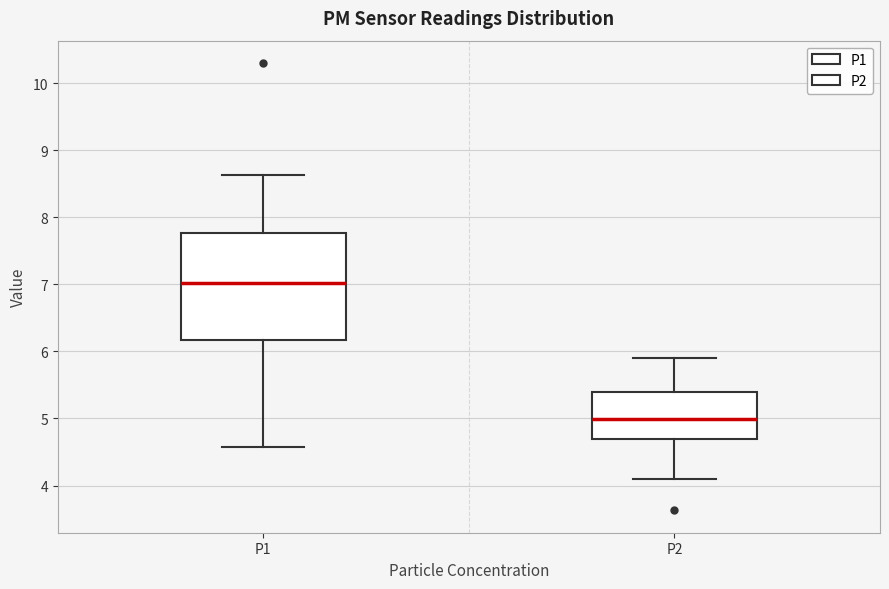

Reading left to right, transcribe this box plot: for each box, give where its median line is, the range the box spans, and where its two whiskers end, as read against the y-axis. The values are not printed on the chart, so give them approximately, as read against the axis.

P1: median 7.0, box 6.2 to 7.8, whiskers 4.6 to 8.6
P2: median 5.0, box 4.7 to 5.4, whiskers 4.1 to 5.9